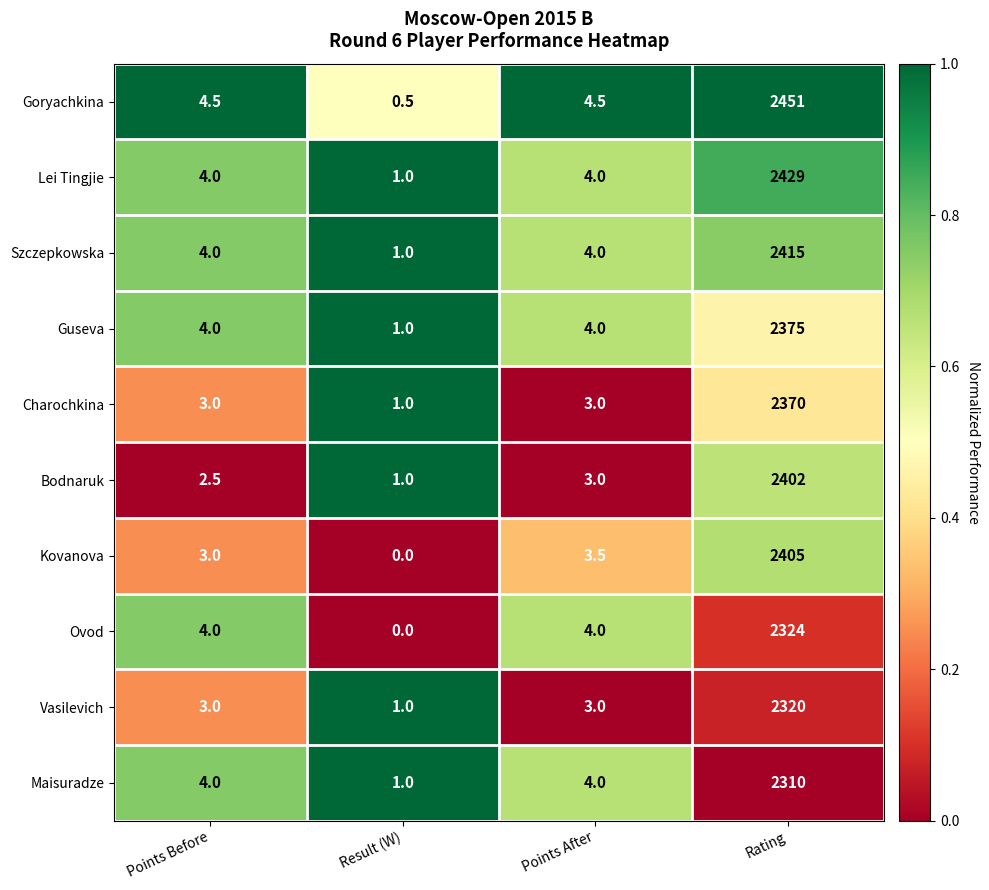

Which category has the highest value across all series?

Rating